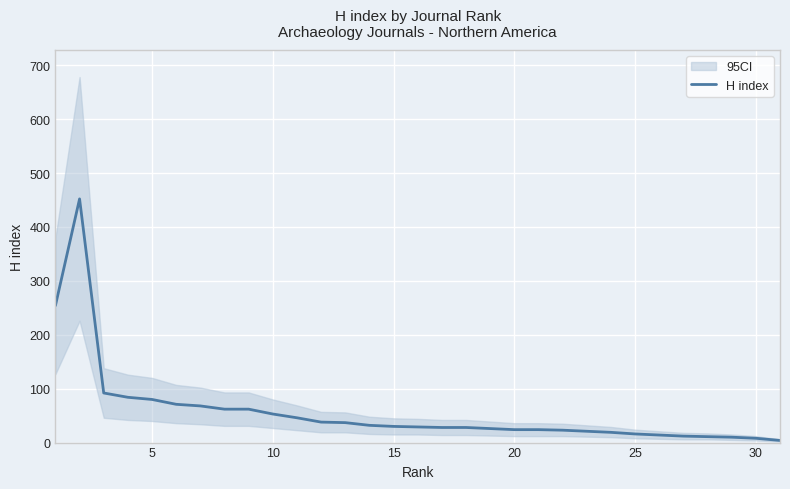

What is the highest value of the H index series?

452